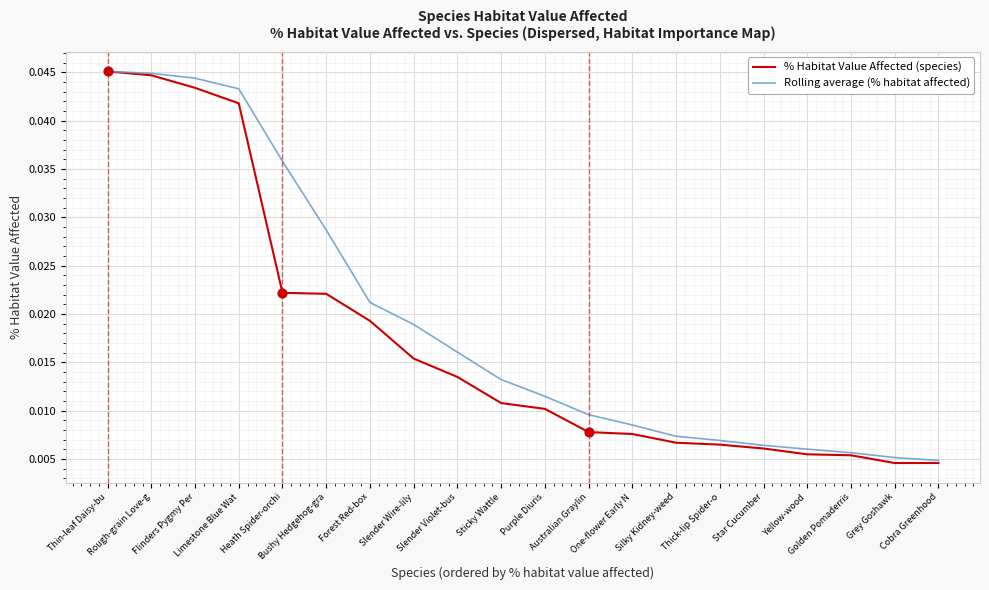

Which series has the largest total across all categories?

Rolling average (% habitat affected)